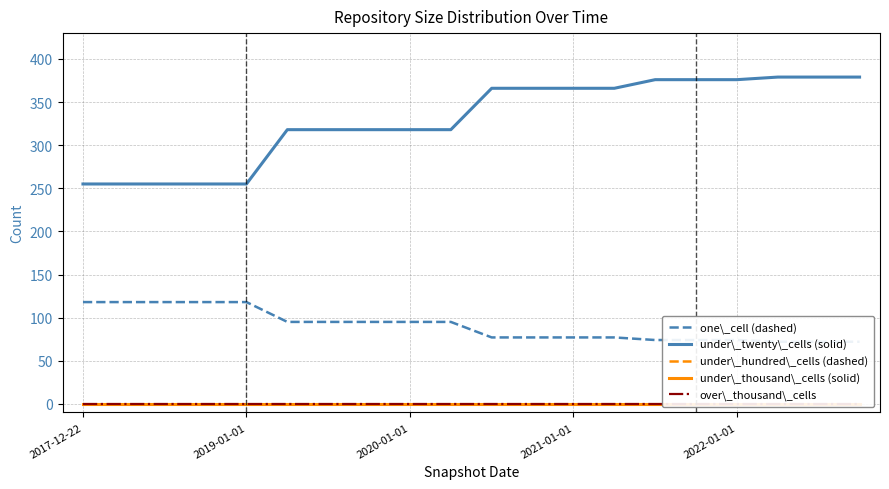

The value of under\_twenty\_cells (solid) at 18 is 661. True or false?

False